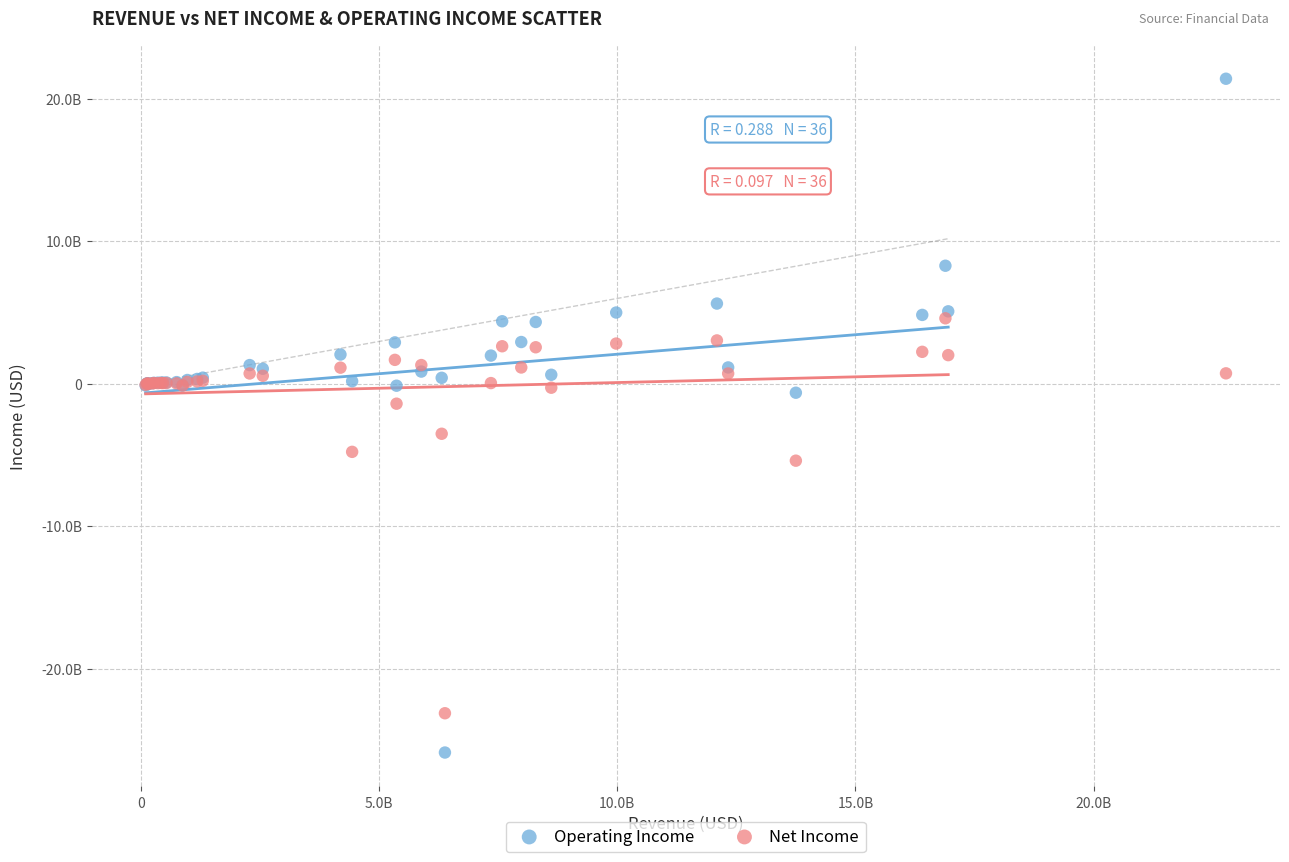

Which series contains the lowest Y value?

Operating Income